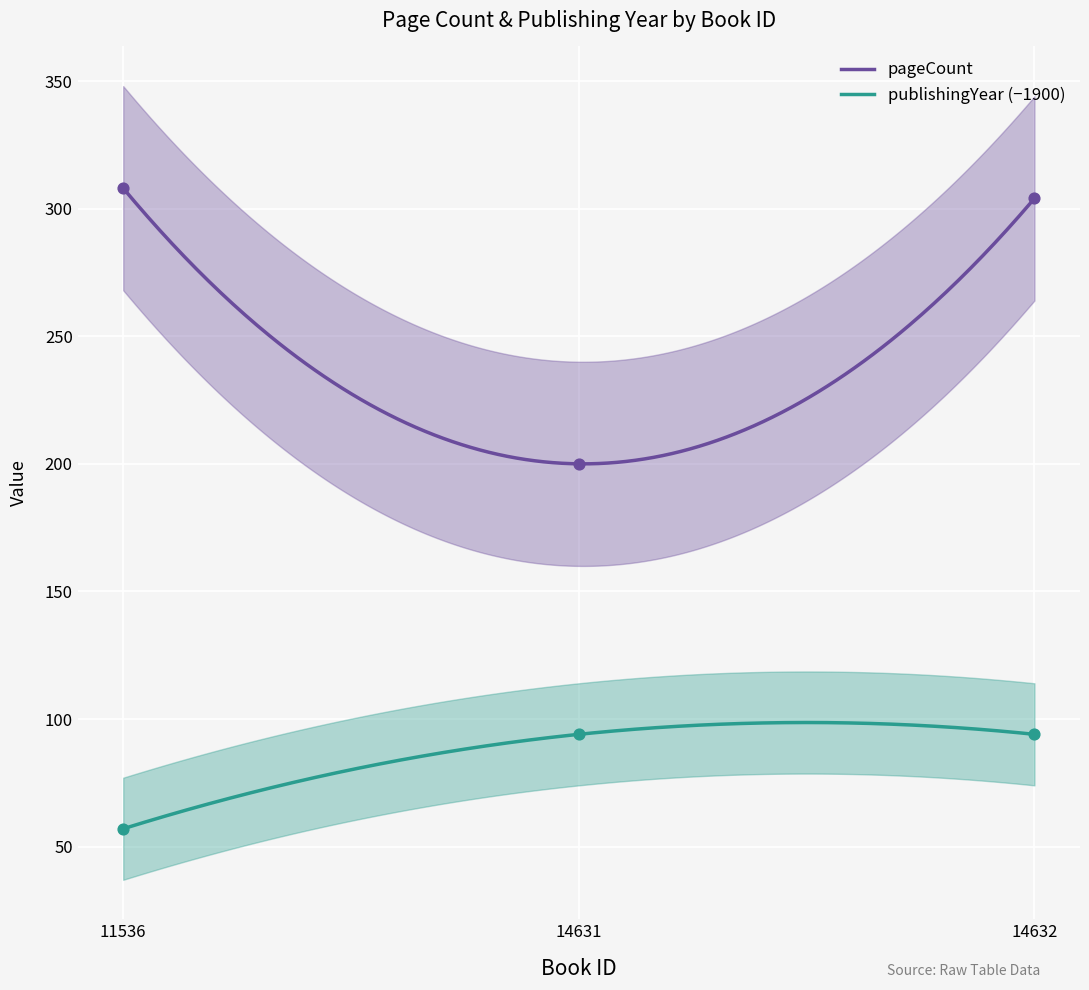

Which series has the largest Y range (max minus min)?

pageCount